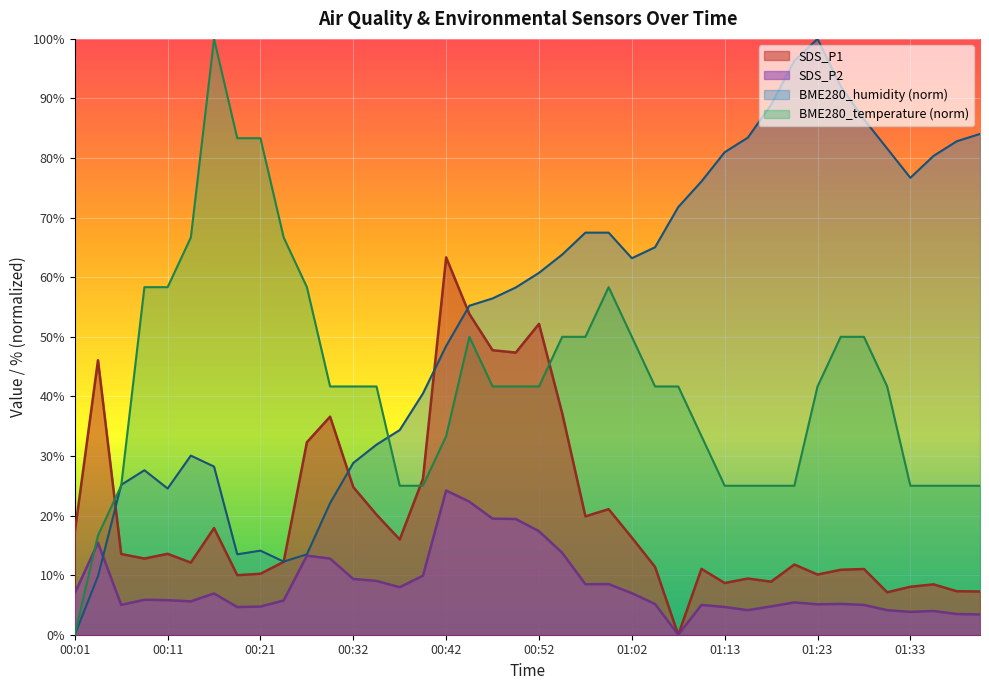

Is it true that BME280_temperature equals 89.9 at 00:14?

False